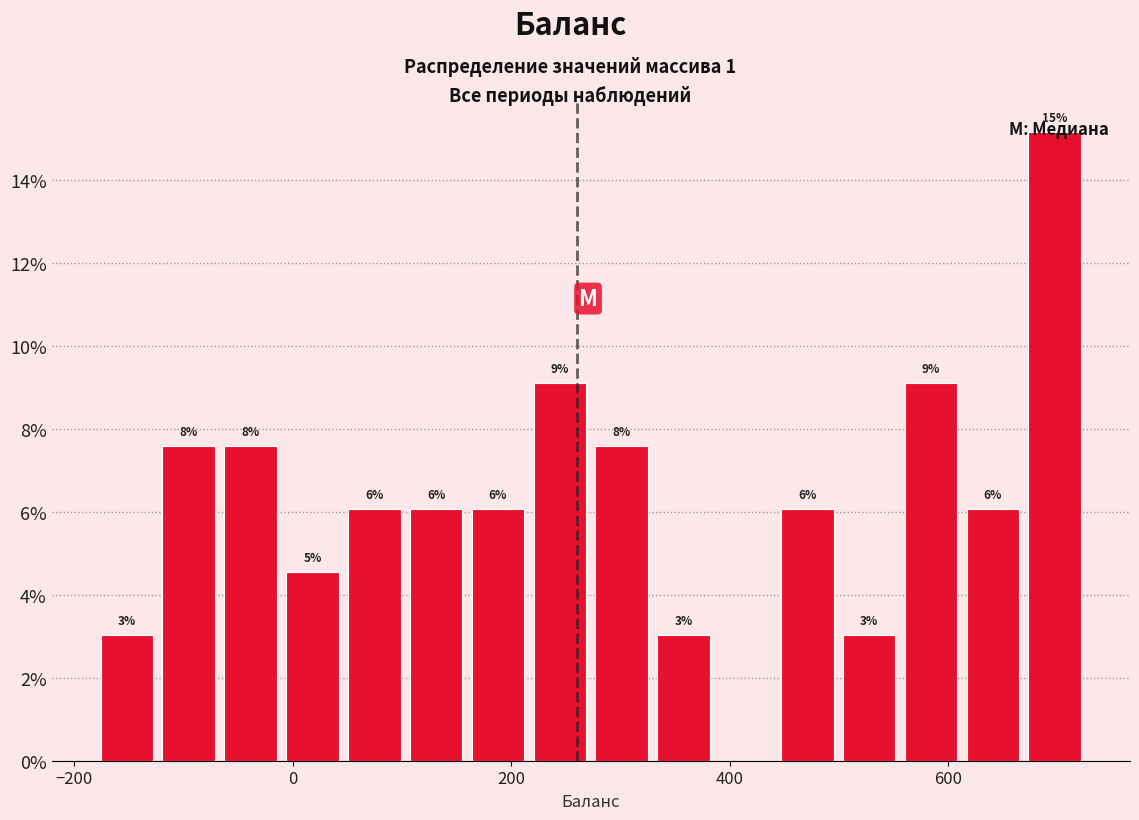

Read against the x-axis, roughly where is the centre of the tallest bar?

700